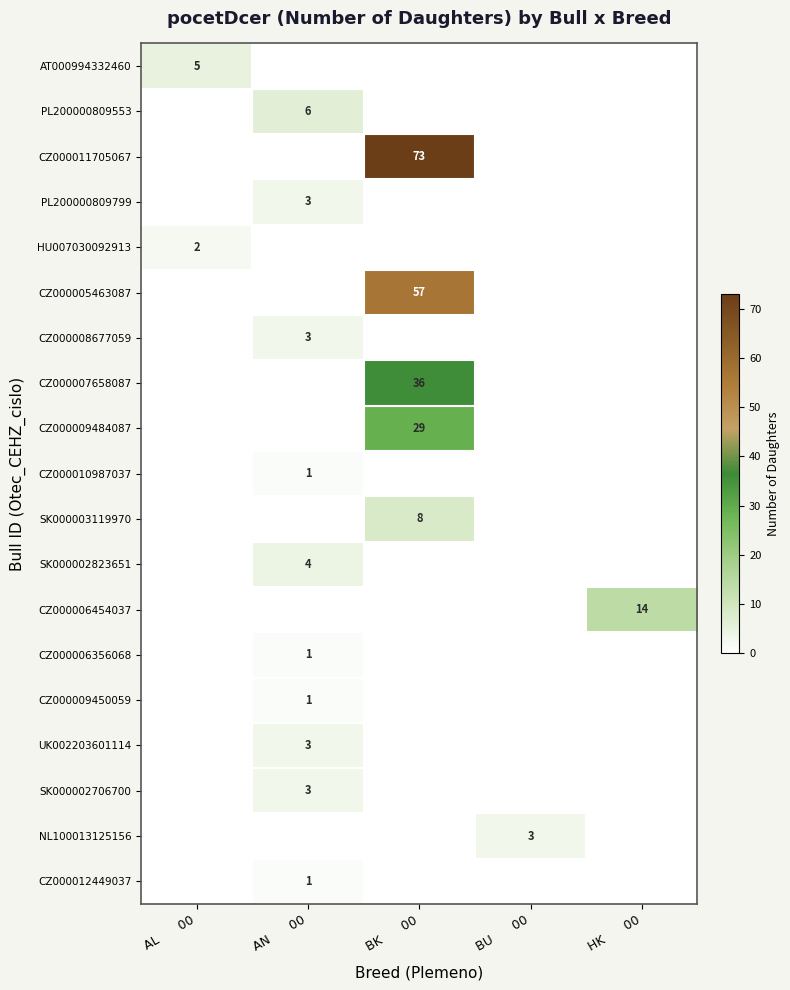

True or false: PL200000809553 has a value of 0 at BK 00.

True